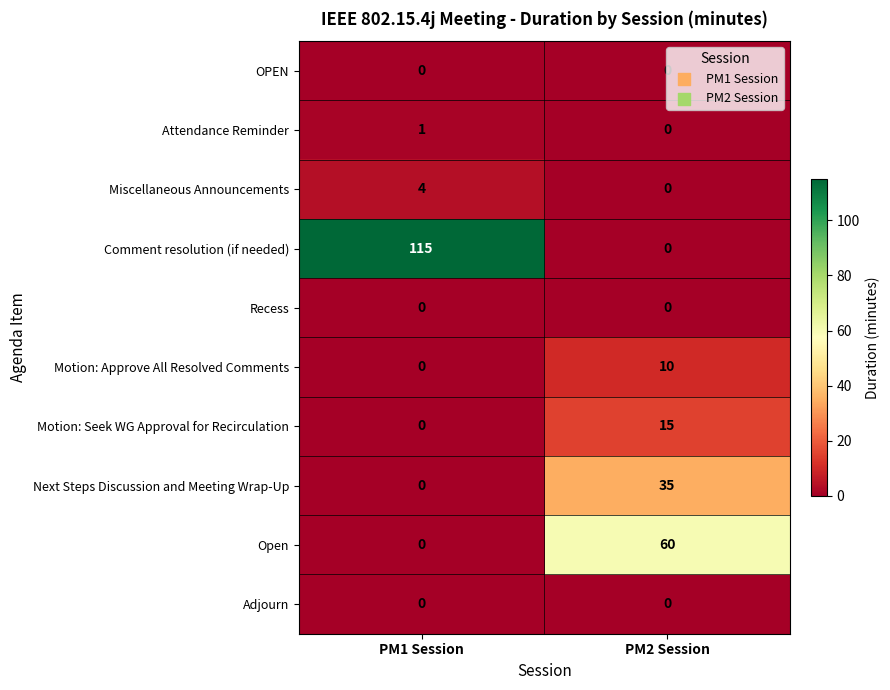

The Motion: Approve All Resolved Comments series shows 10 at PM2 Session. True or false?

True